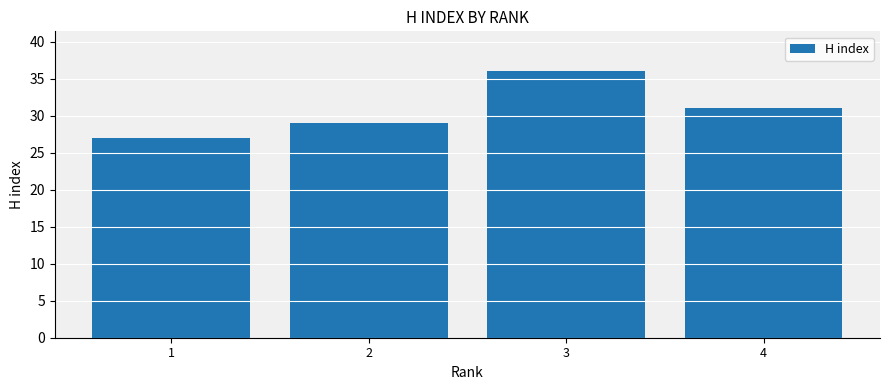

Does the chart contain stacked bars?

No